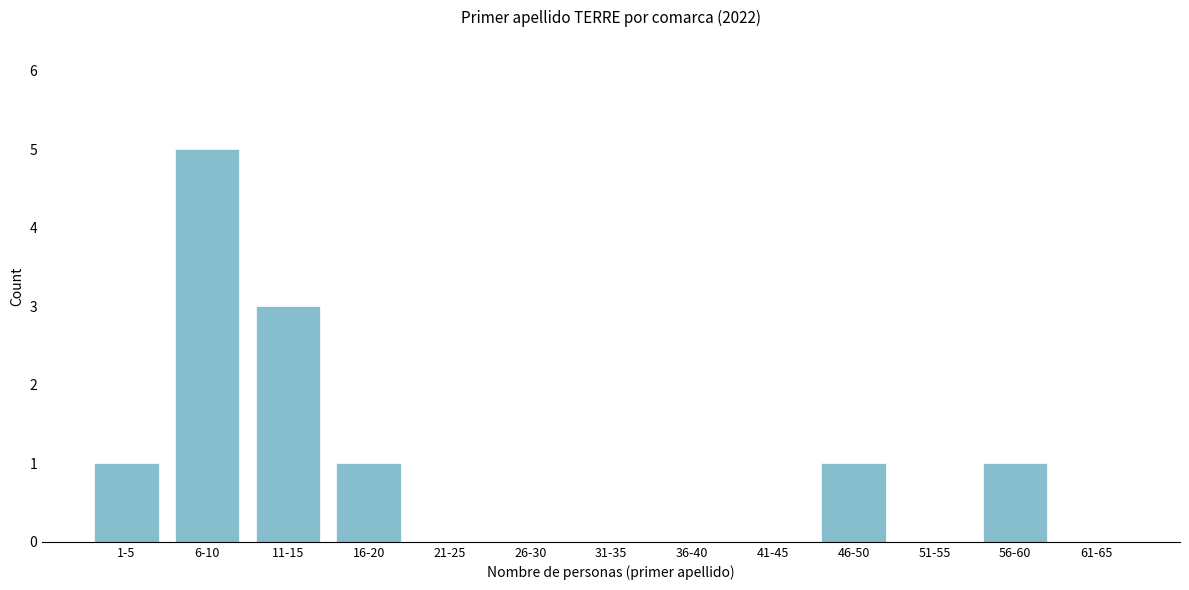

Reading left to right, extract all data points from this chart.

1-5=1	6-10=5	11-15=3	16-20=1	21-25=0	26-30=0	31-35=0	36-40=0	41-45=0	46-50=1	51-55=0	56-60=1	61-65=0